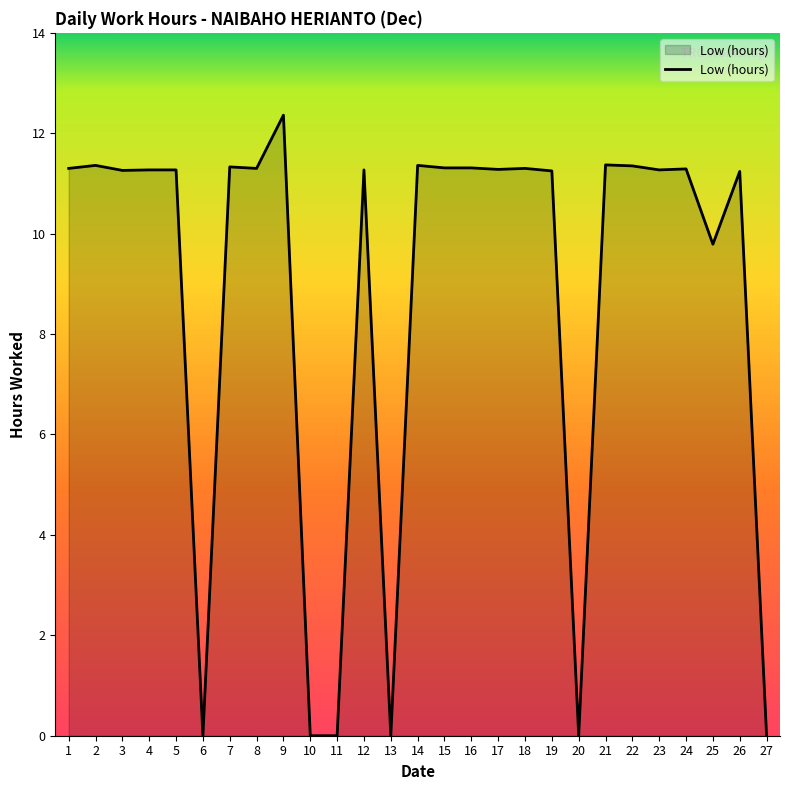

At which label does the data first exceed 11?

1